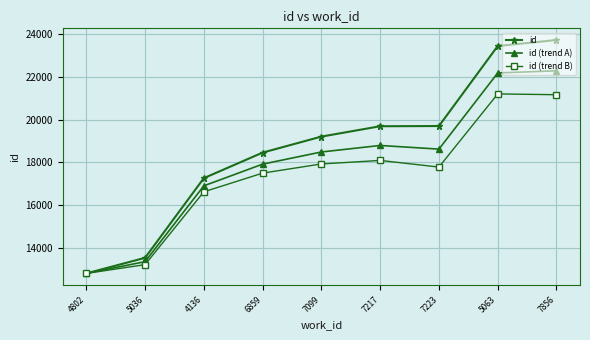

Which label corresponds to the smallest value in the chart?

4802